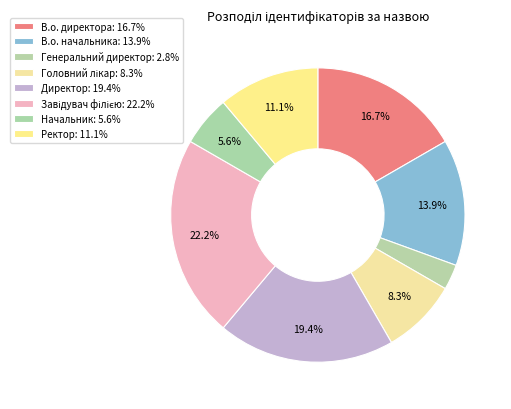

How many segments does this pie chart have?

8